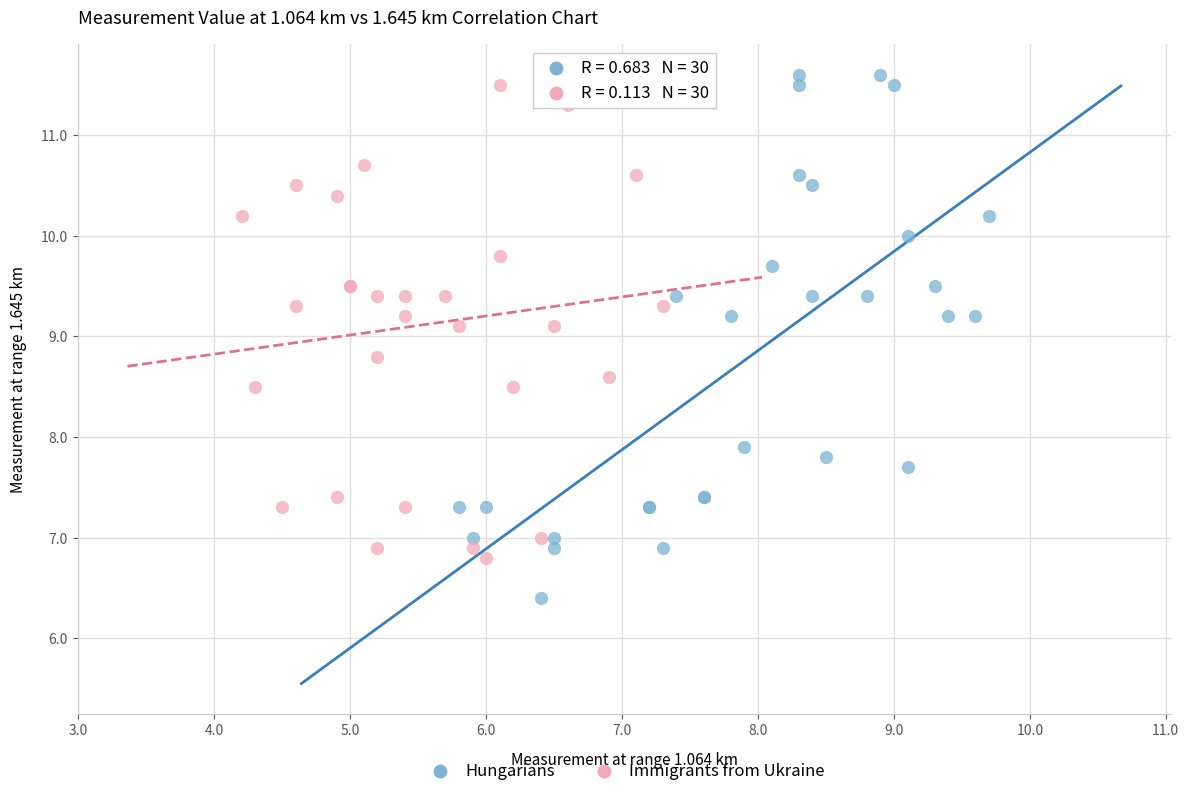

Which series reaches the minimum Y coordinate?

Hungarians